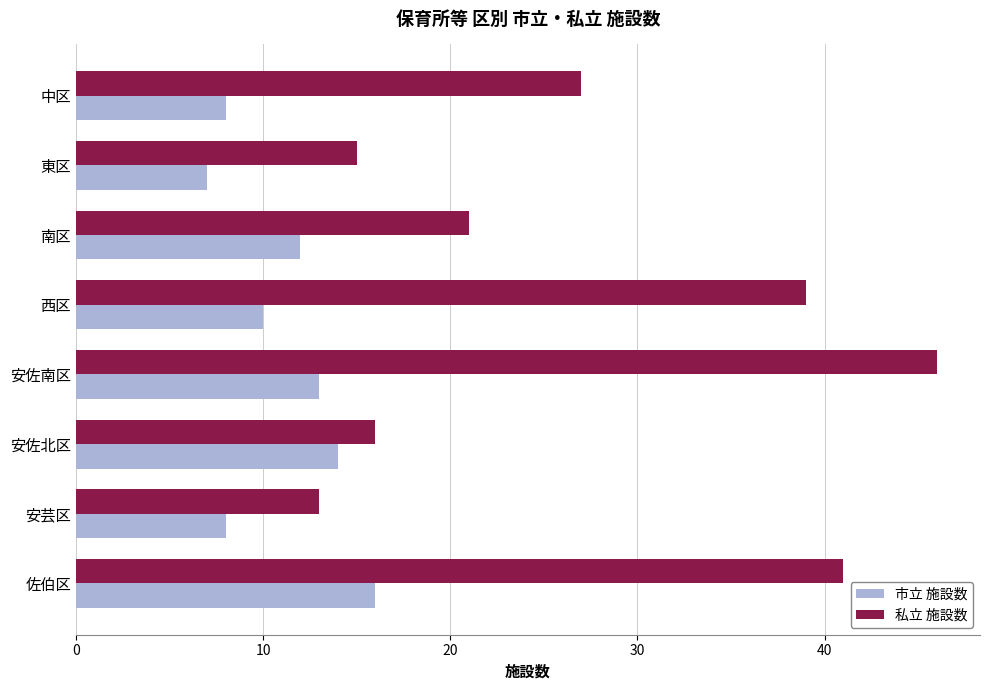

The 私立 施設数 series shows 13 at 安芸区. True or false?

True